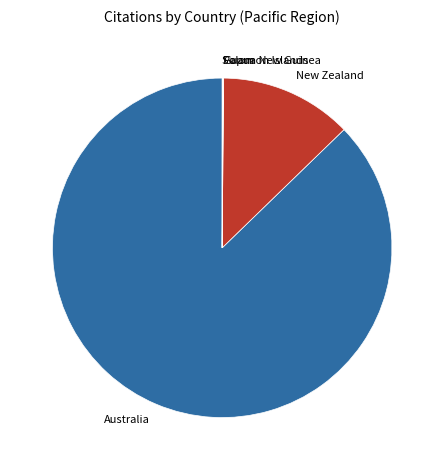

Does New Zealand represent more than half of the total?

No